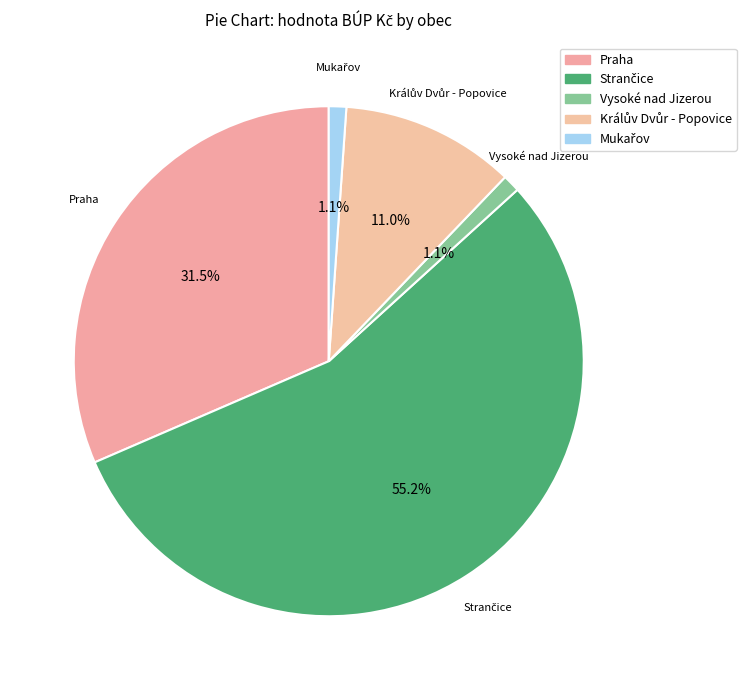

To the nearest percent, what is the average slice percentage?

20%